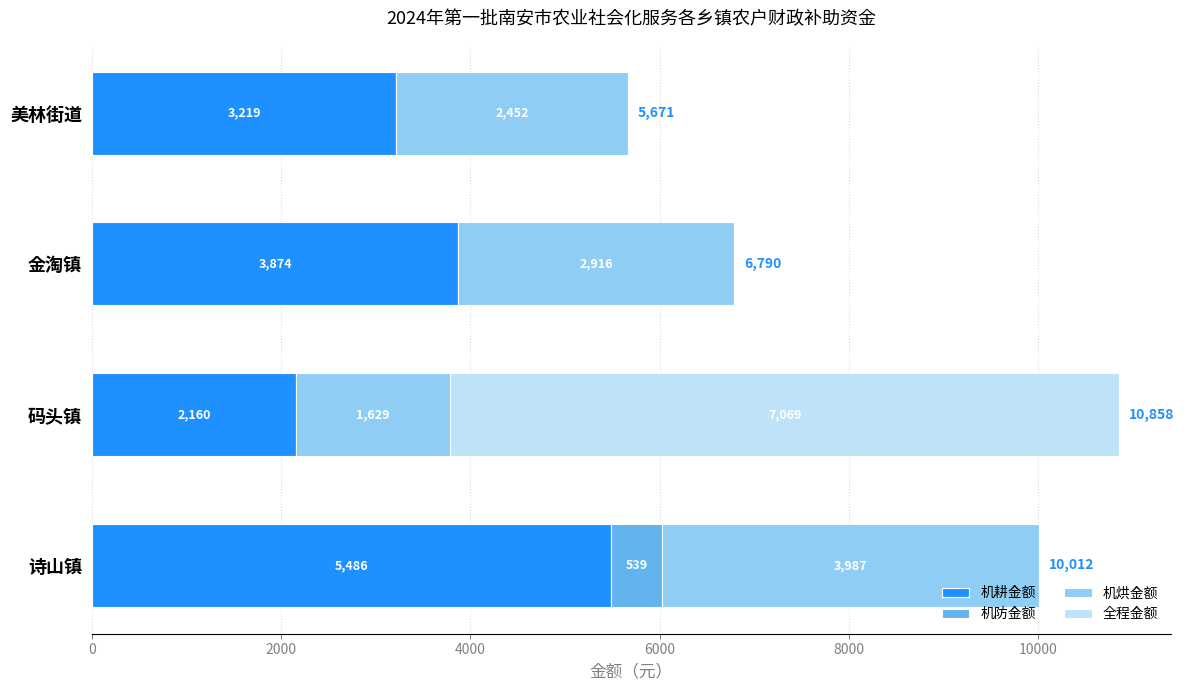

How many categories are shown in the chart?

4